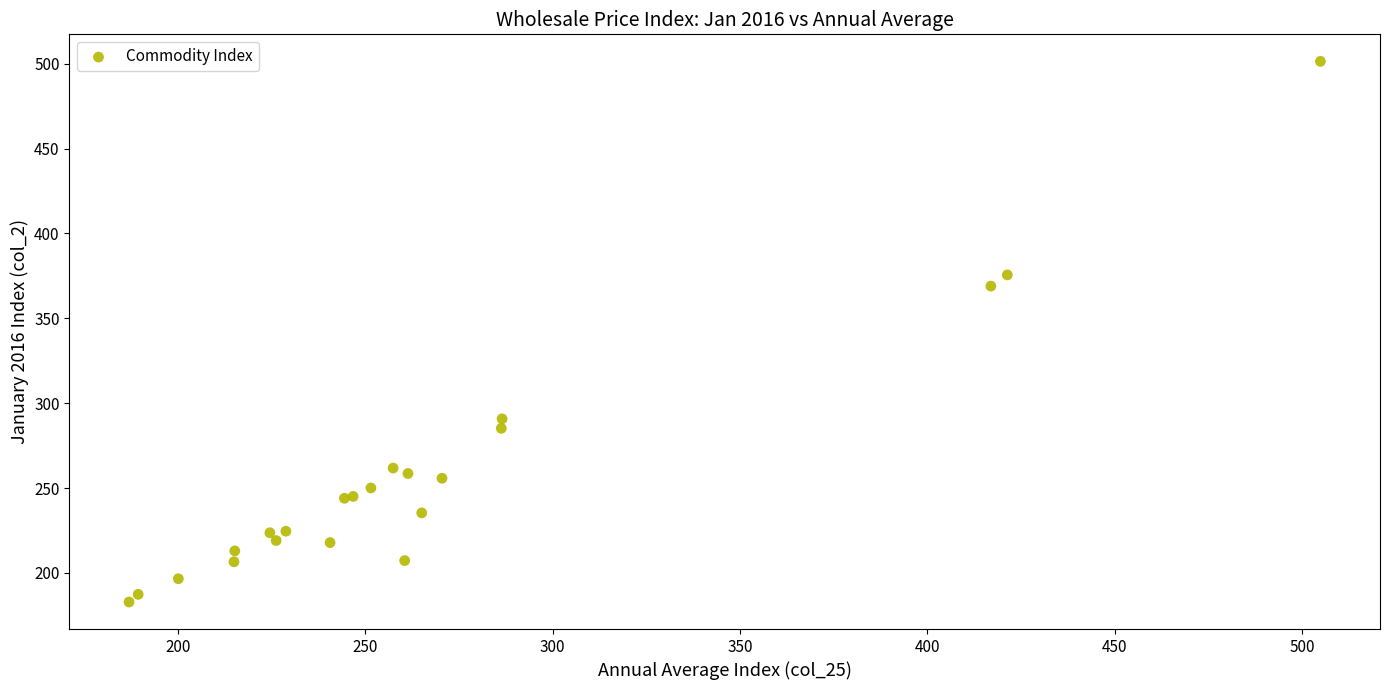

What Y value in the scatter plot is closest to 342?

369.0